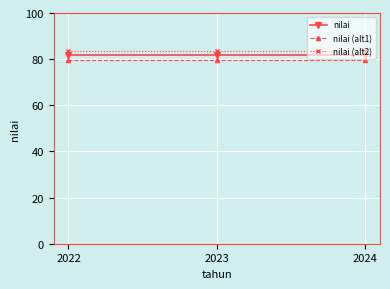

List the series in order of their peak value, highest first.

nilai (alt2), nilai, nilai (alt1)